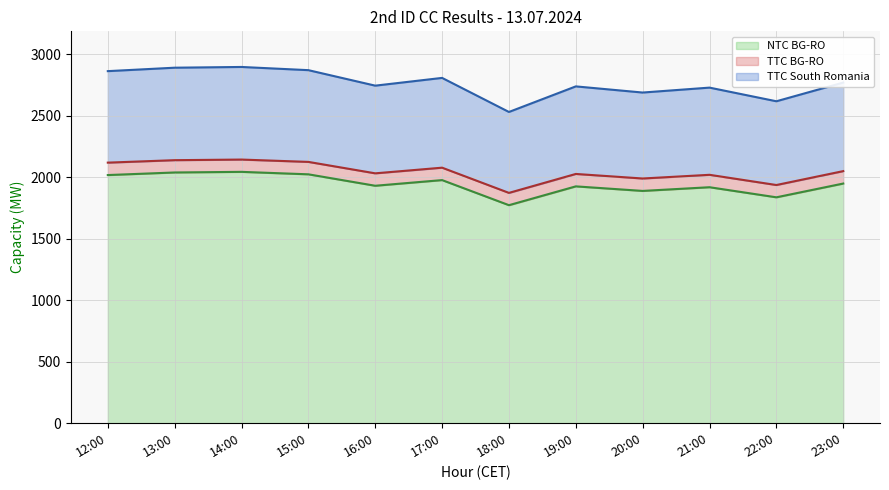

What position from the left is 15:00?

4